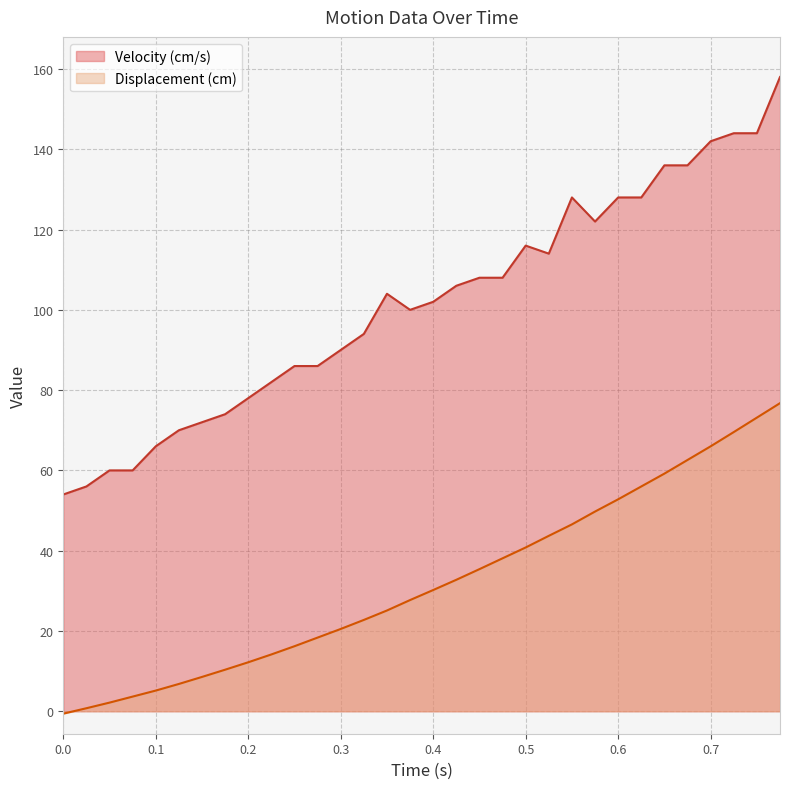

What is the lowest value of the Displacement (cm) series?

-0.6